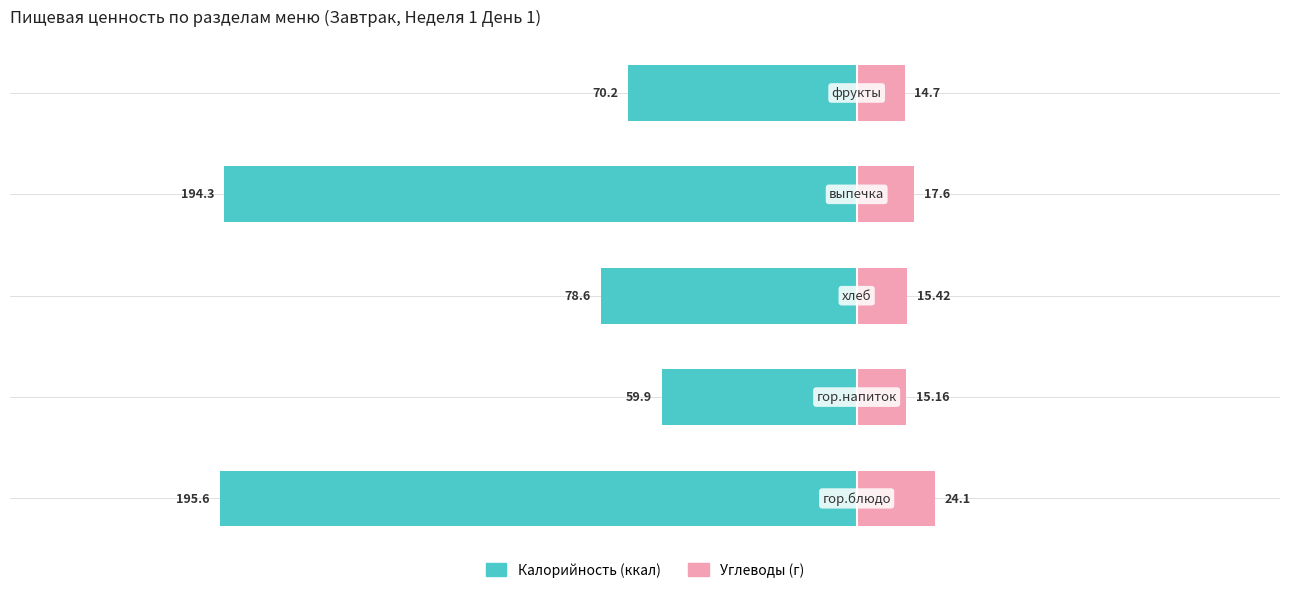

What is the difference between the highest and lowest values at 2?

94.0